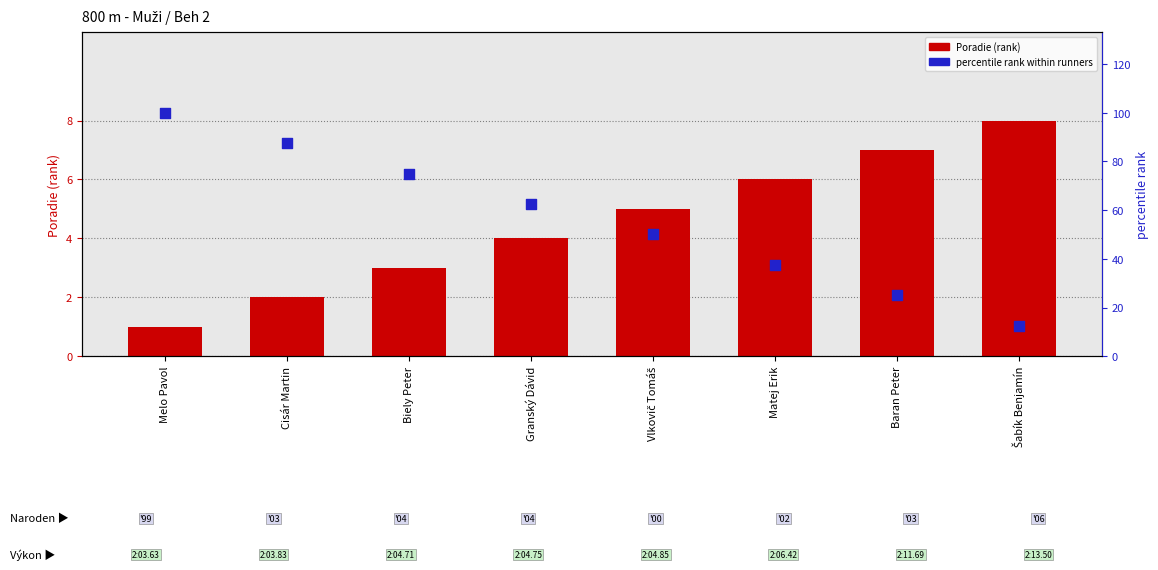

What are all the series names shown in the legend?

Poradie, percentile rank within runners